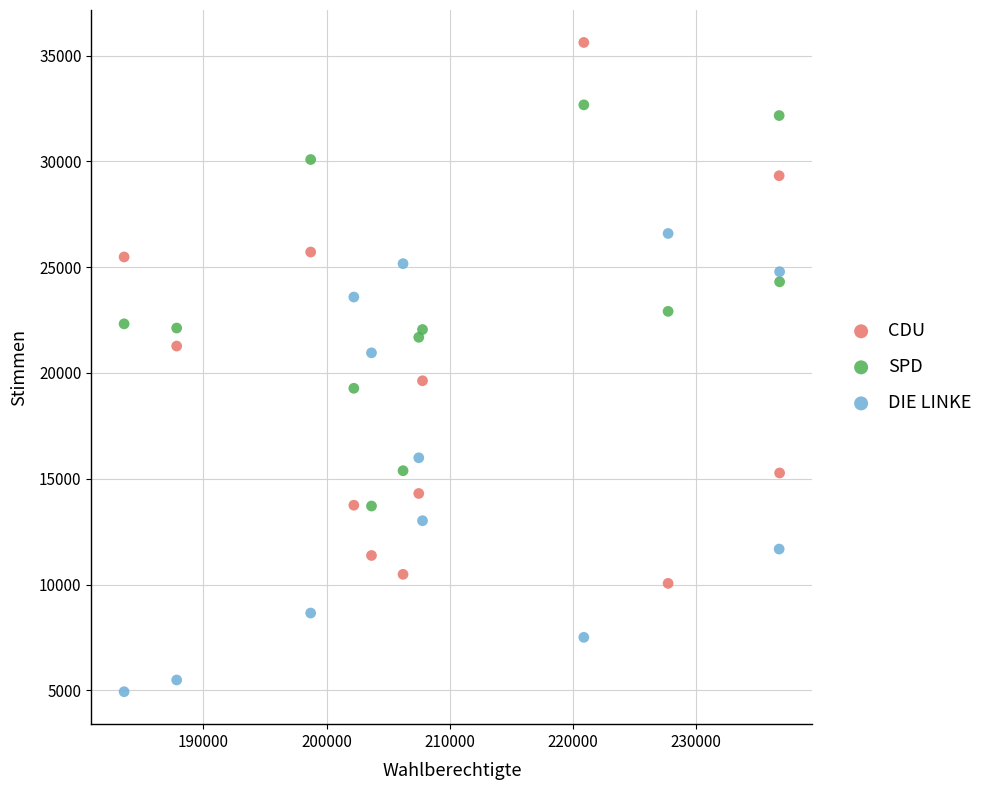

Which series reaches the maximum Y coordinate?

CDU